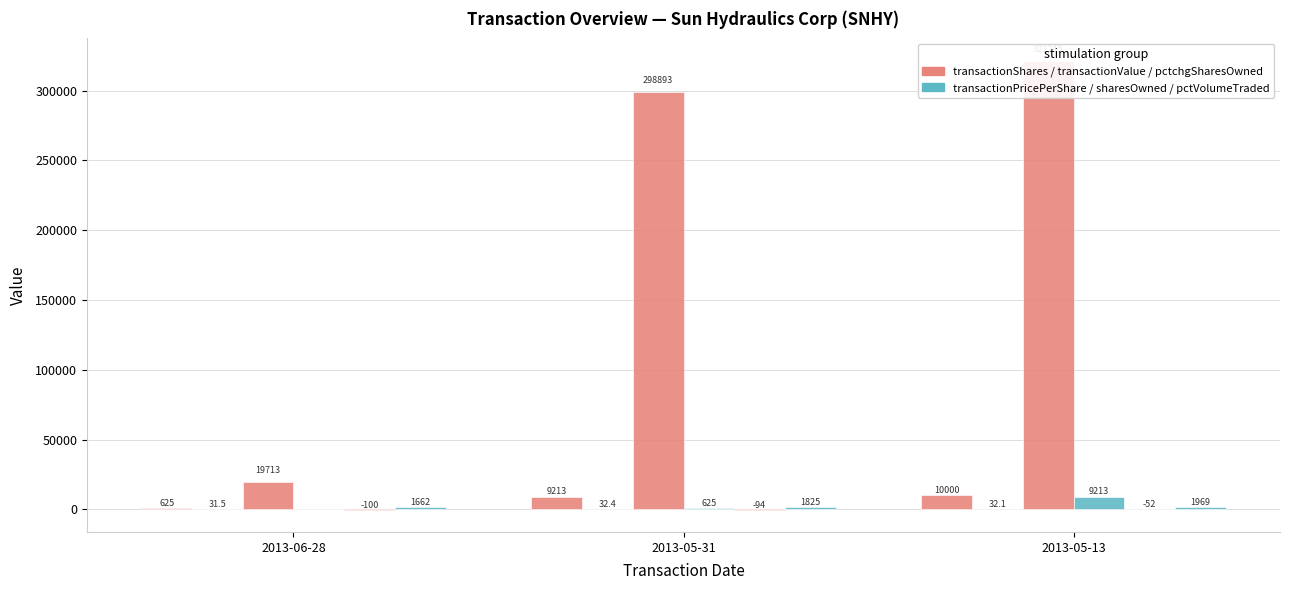

What is the sum of the pctchgSharesOwned values at 2013-05-31 and 2013-05-13?

-146.0